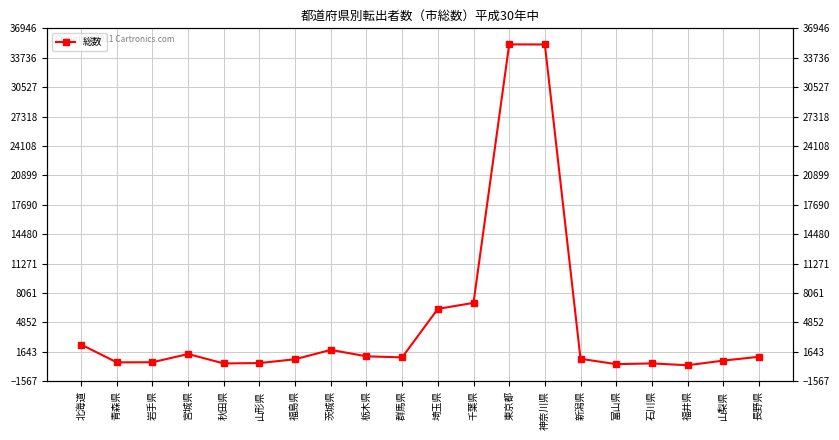

At which category does the data reach its first local valley?

青森県